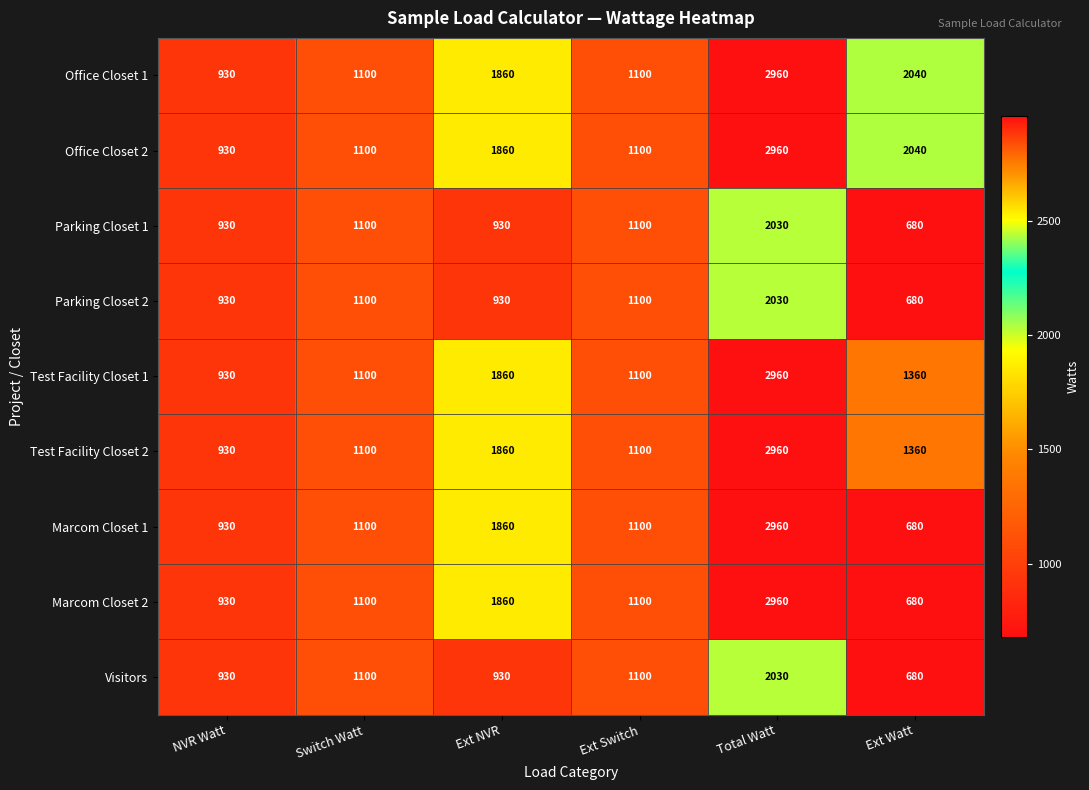

What is the sum of all Marcom Closet 1 values?

8630